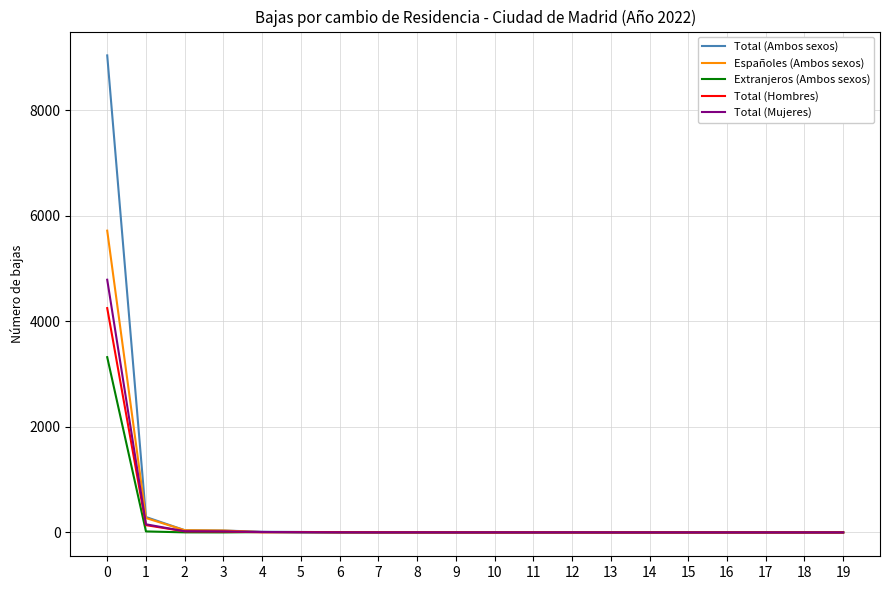

Does the chart have visible grid lines?

Yes